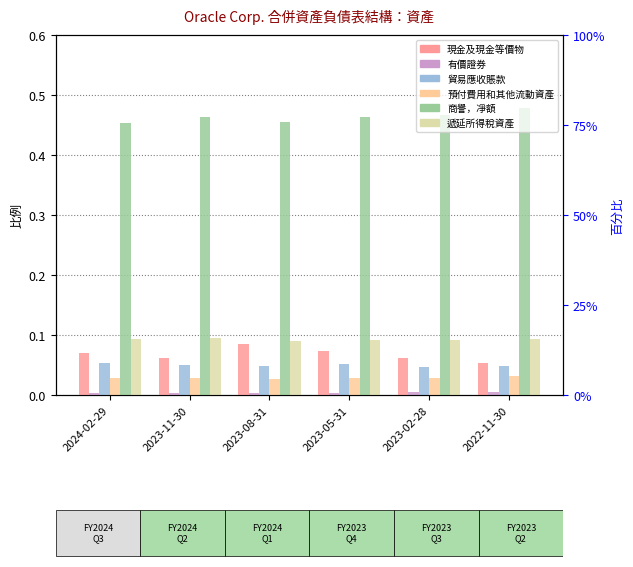

True or false: 有價證券 has a value of 0.0 at 2023-11-30.

True